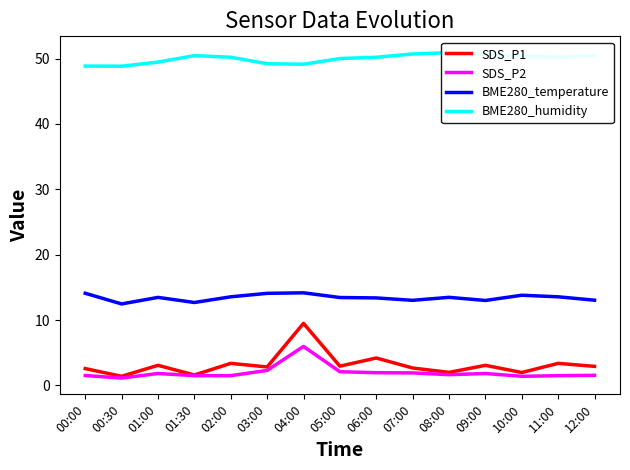

True or false: SDS_P2 and BME280_humidity cross at least once.

False